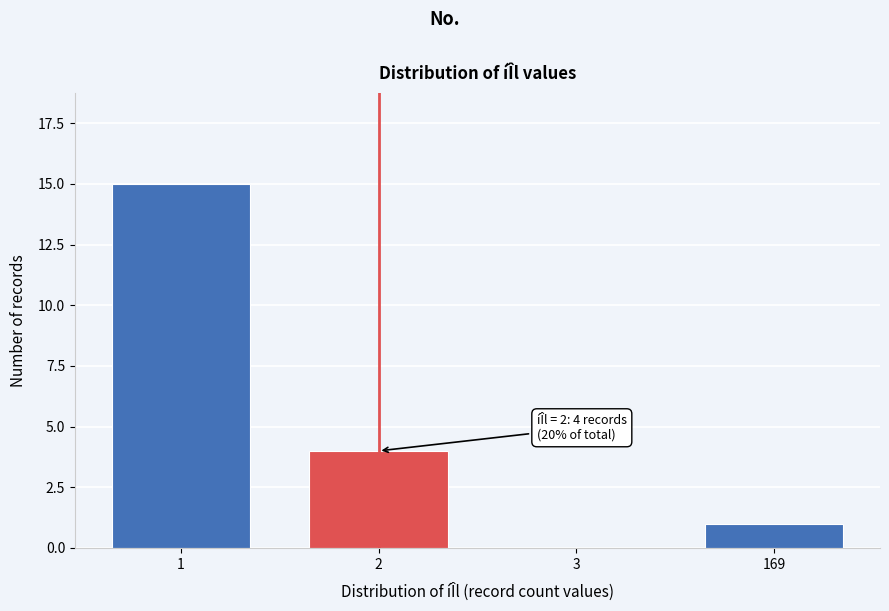

Reading left to right, extract all data points from this chart.

1=15	2=4	3=0	169=1